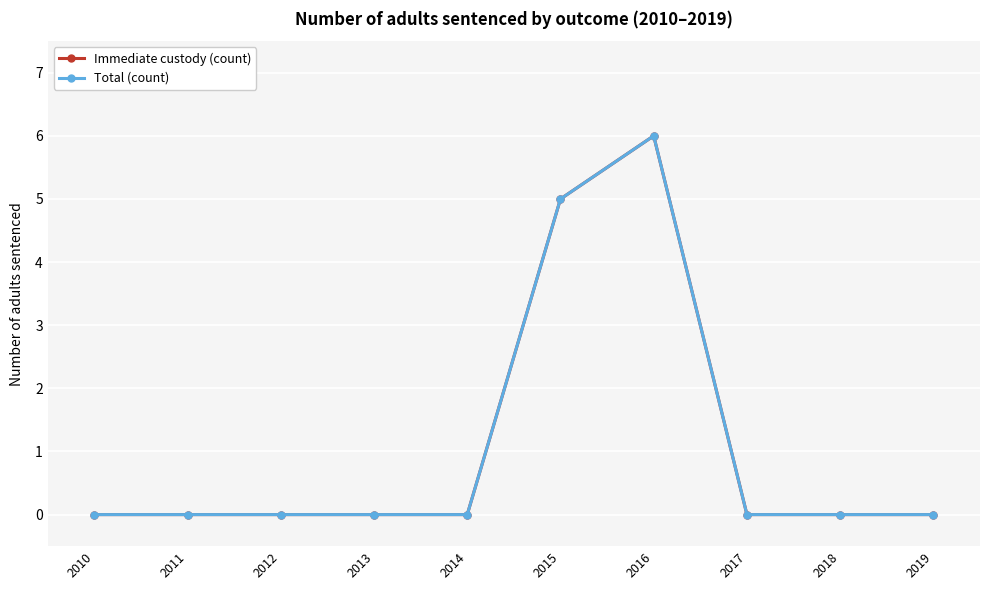

True or false: Total (count) and Immediate custody (count) cross at least once.

False